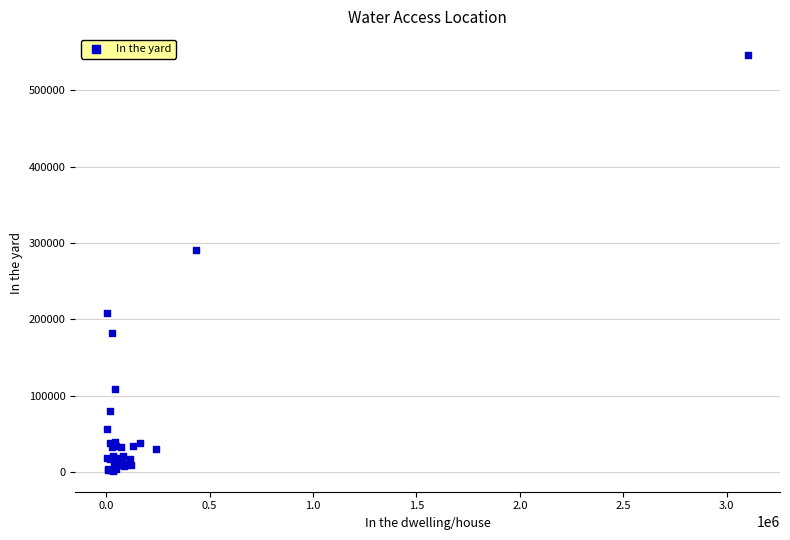

What Y value in the scatter plot is closest to 273981?

290302.1